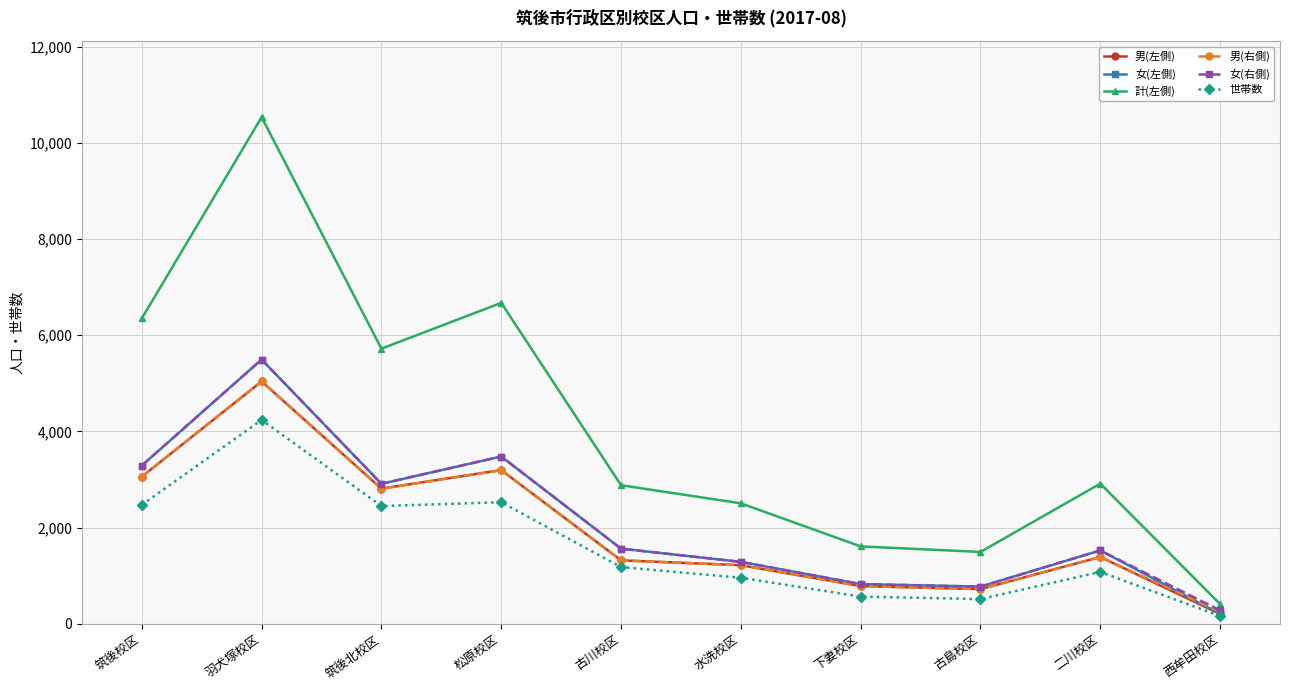

At which category is the sum across all series the highest?

羽犬塚校区